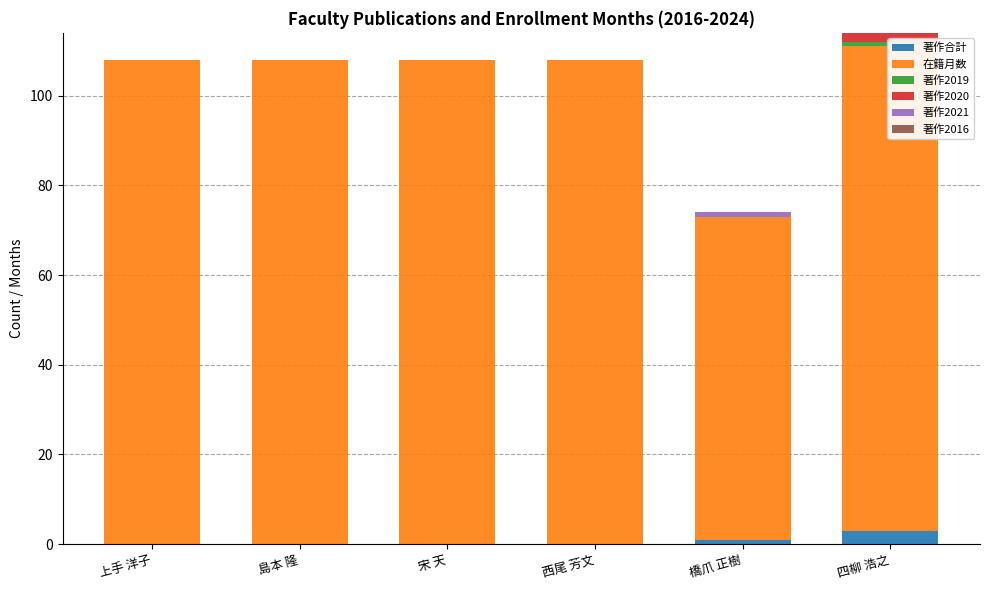

How many series are shown in this chart?

6